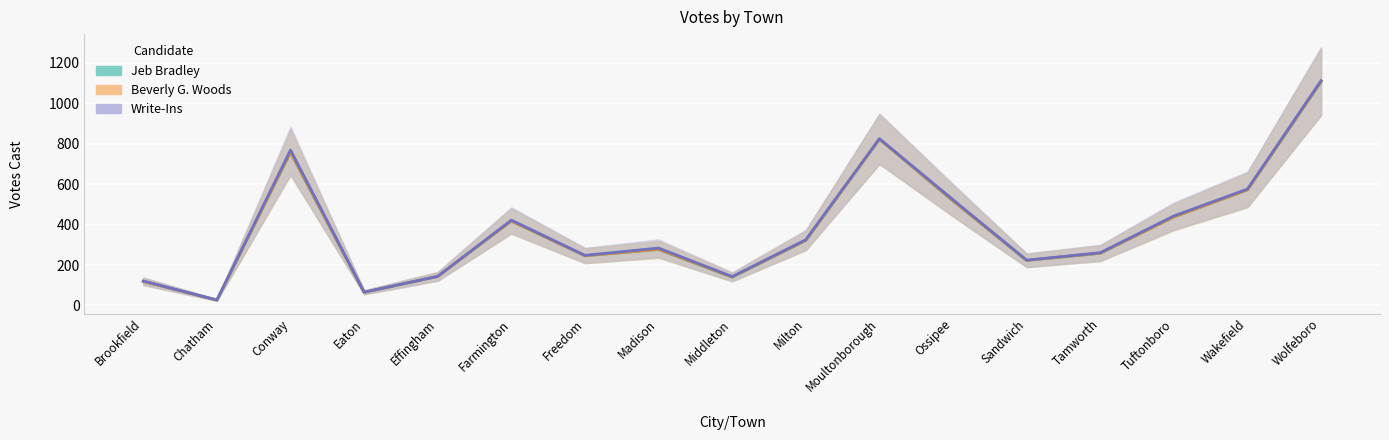

The value of Beverly G. Woods at Middleton is 141. True or false?

True